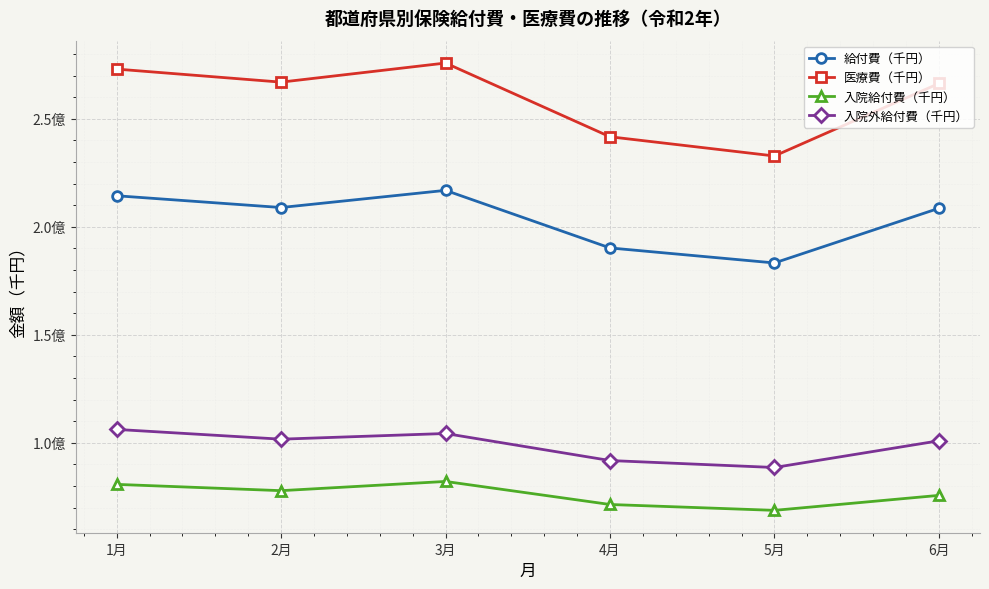

How many categories are shown in the chart?

6